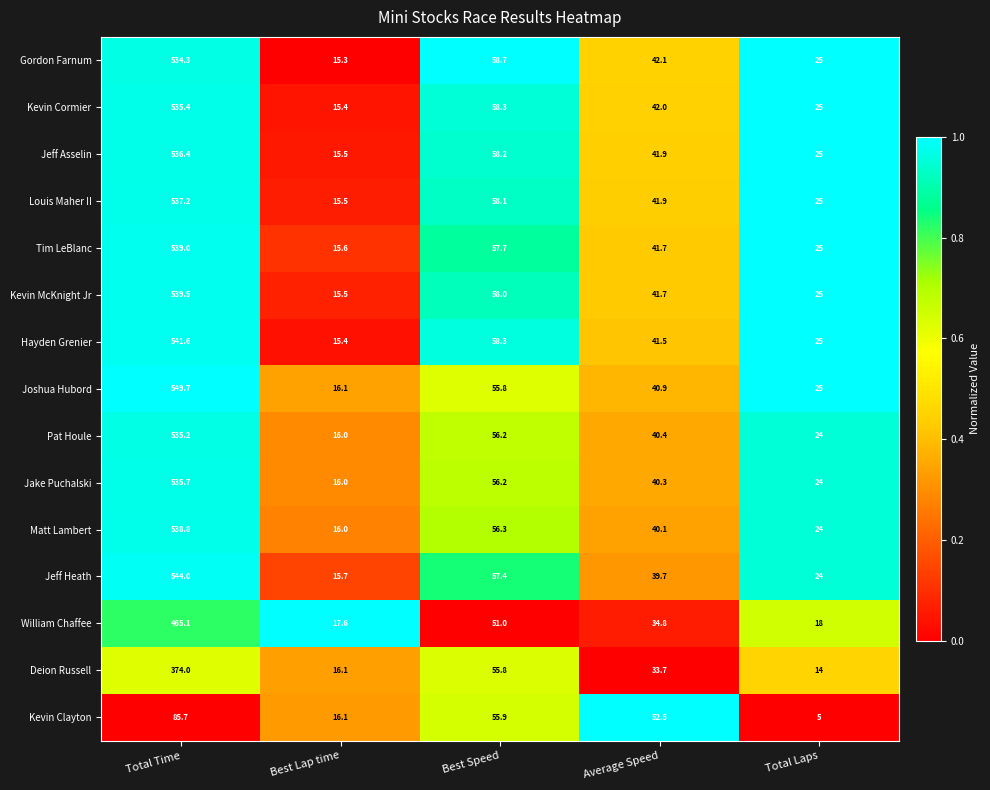

What is the sum of all Matt Lambert values?

675.2